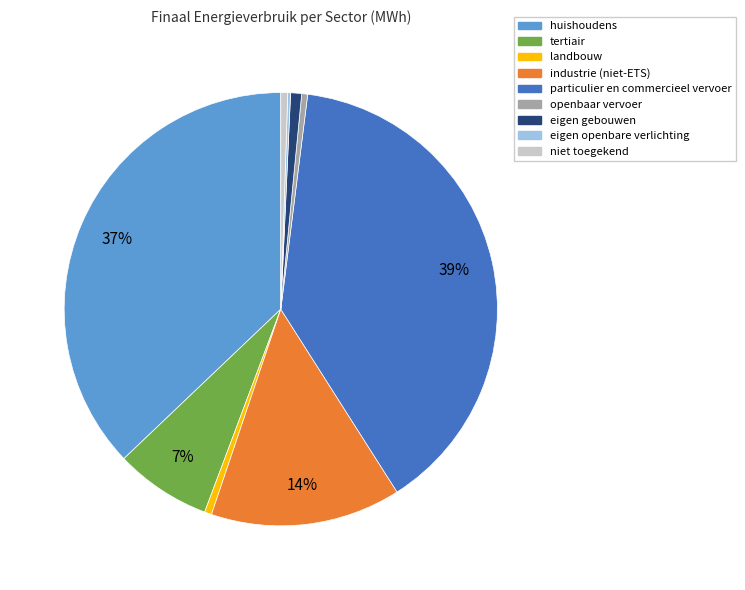

Which slice is the largest?

particulier en commercieel vervoer